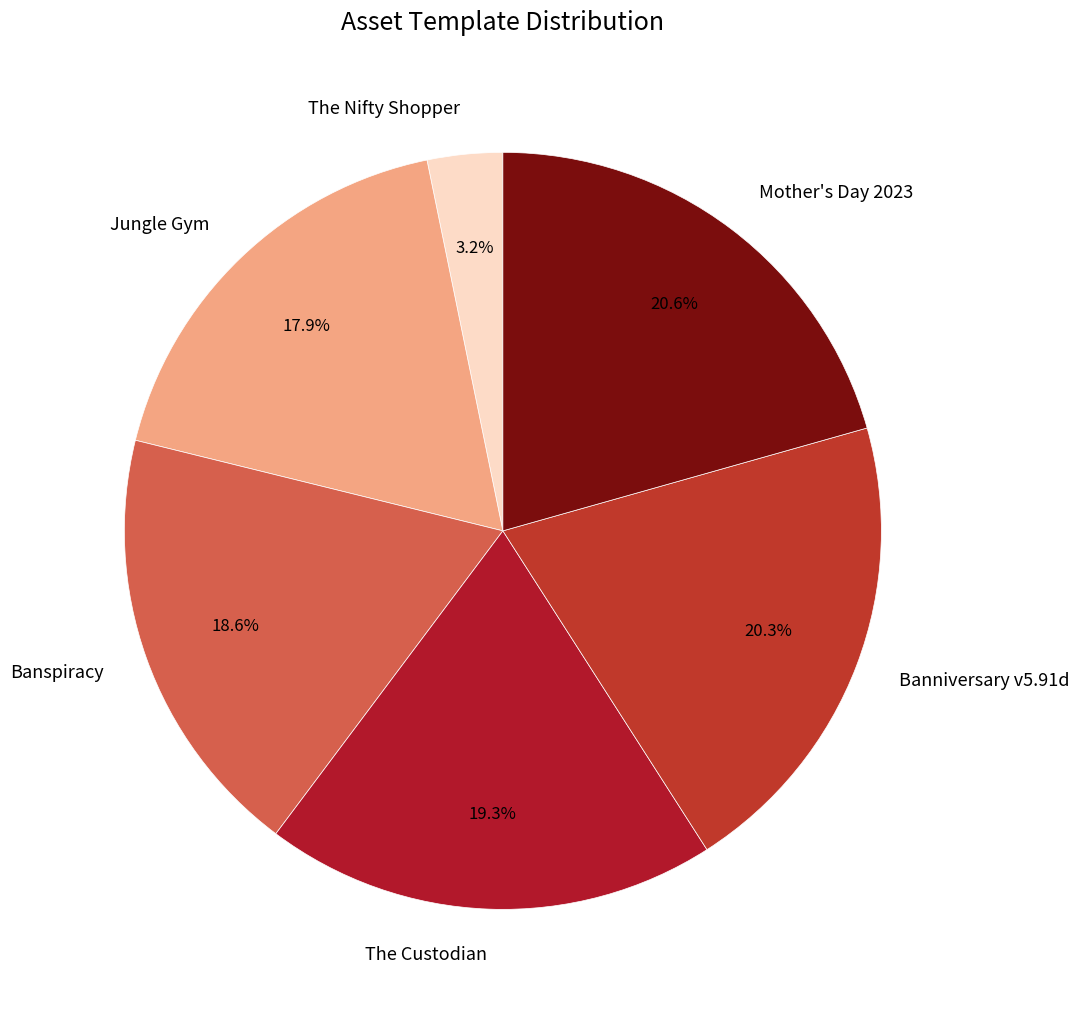

Does any single category account for the majority?

No